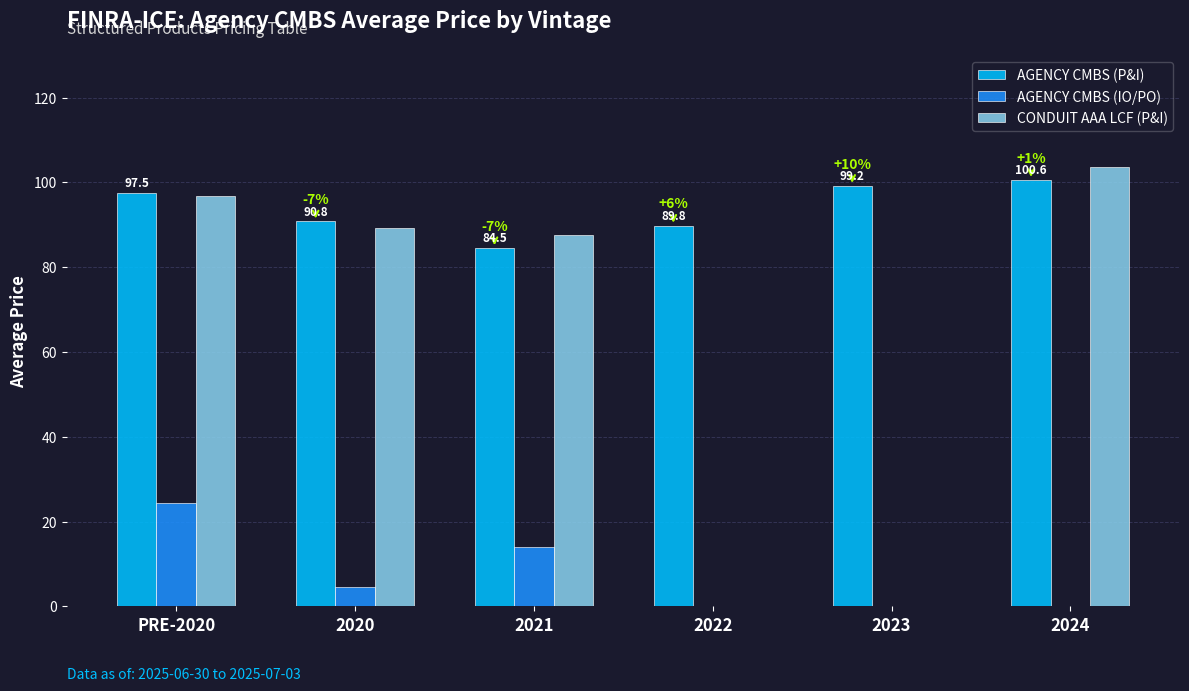

Is it true that CONDUIT AAA LCF (P&I) equals 96.9 at PRE-2020?

True